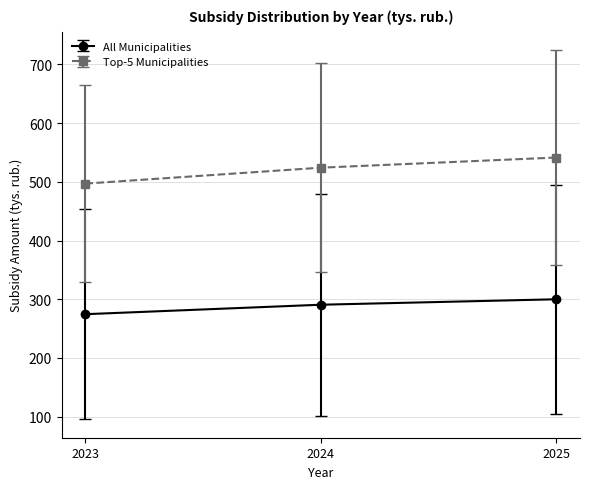

What is the average value of the Top-5 Municipalities series?

520.7